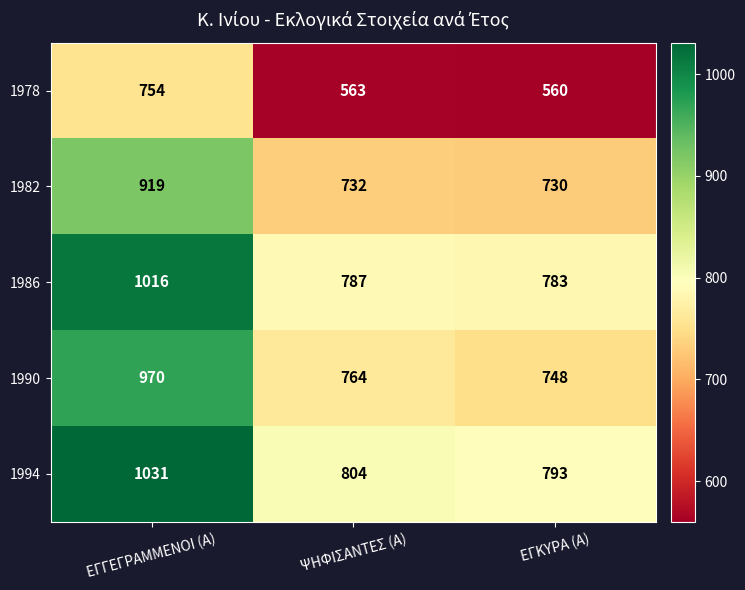

At which category is the sum across all series the highest?

ΕΓΓΕΓΡΑΜΜΕΝΟΙ (Α)